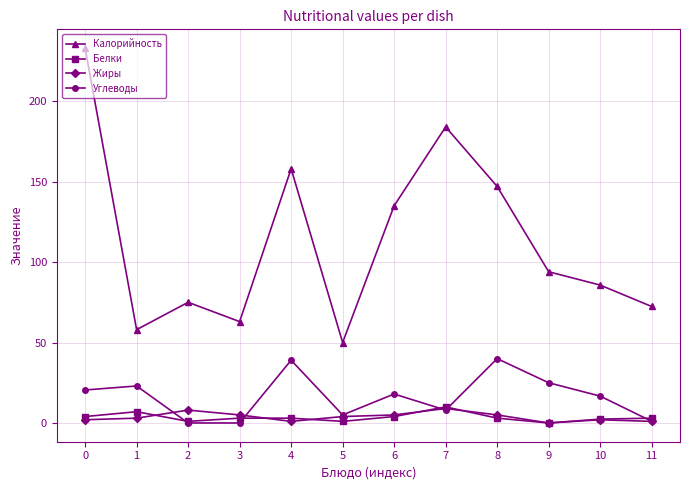

What is the value of the Белки point at the 1st from the left?

4.0